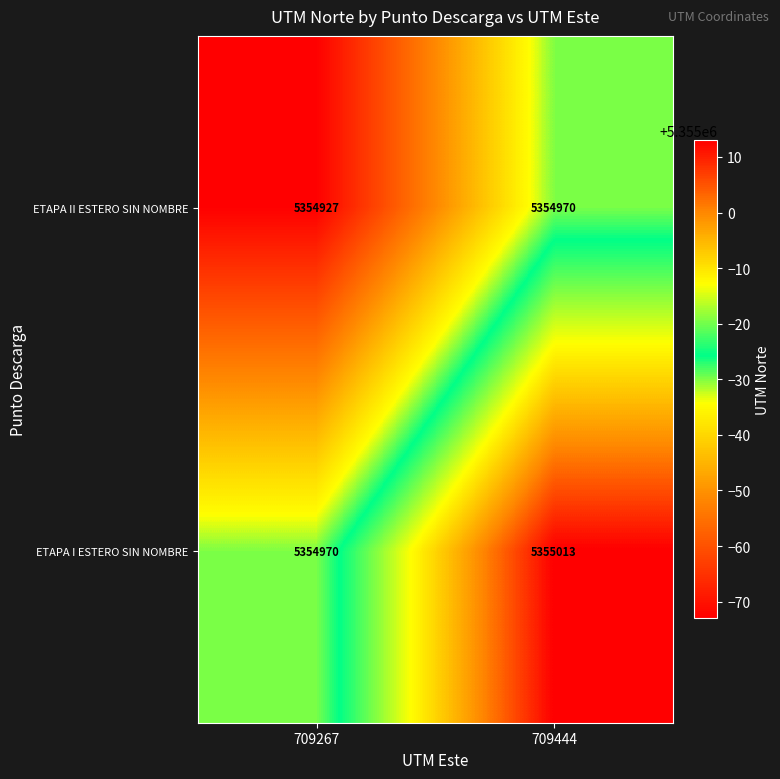

What is the sum of all ETAPA I ESTERO SIN NOMBRE values?

10709983